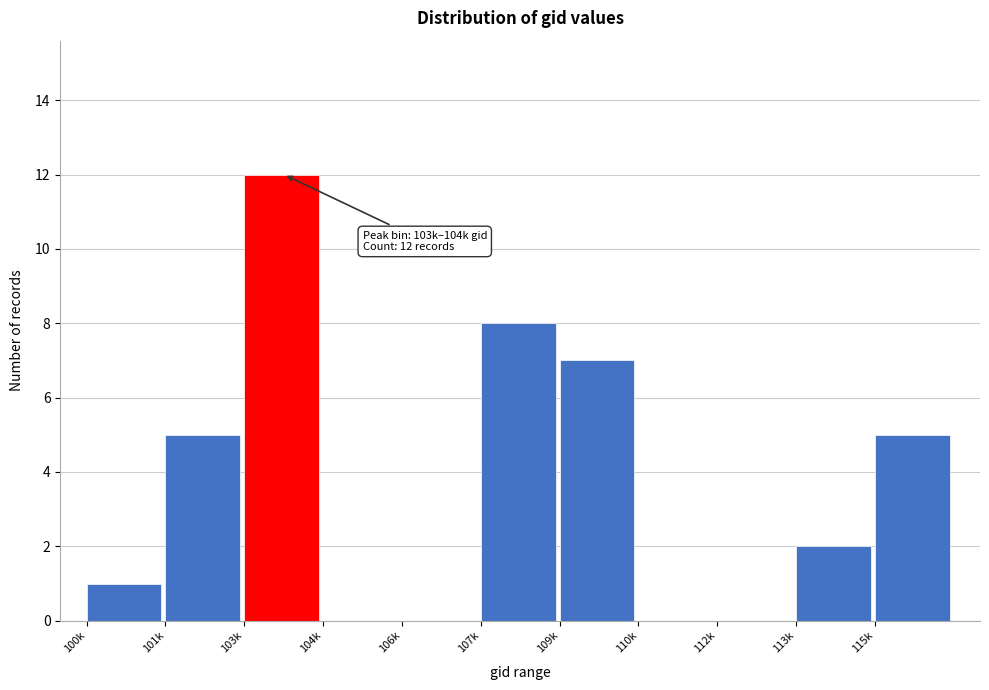

Reading left to right, what are all the values shown in this chart?

100k=1	101k=5	103k=12	104k=0	106k=0	107k=8	109k=7	110k=0	112k=0	113k=2	115k=5